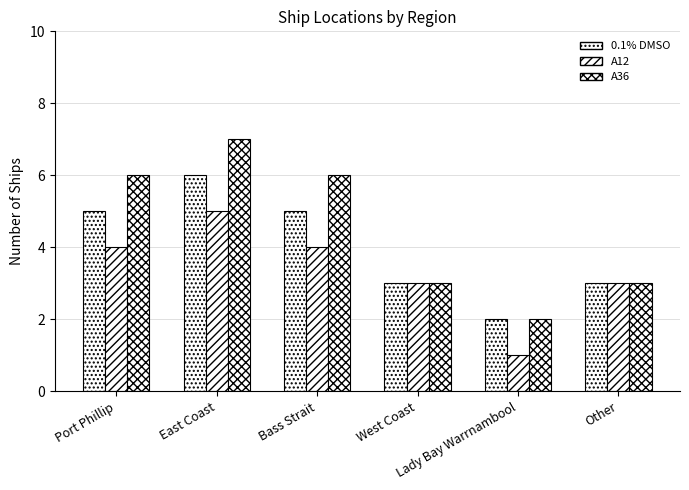

Which series changed the most between Lady Bay Warrnambool and Other?

A12